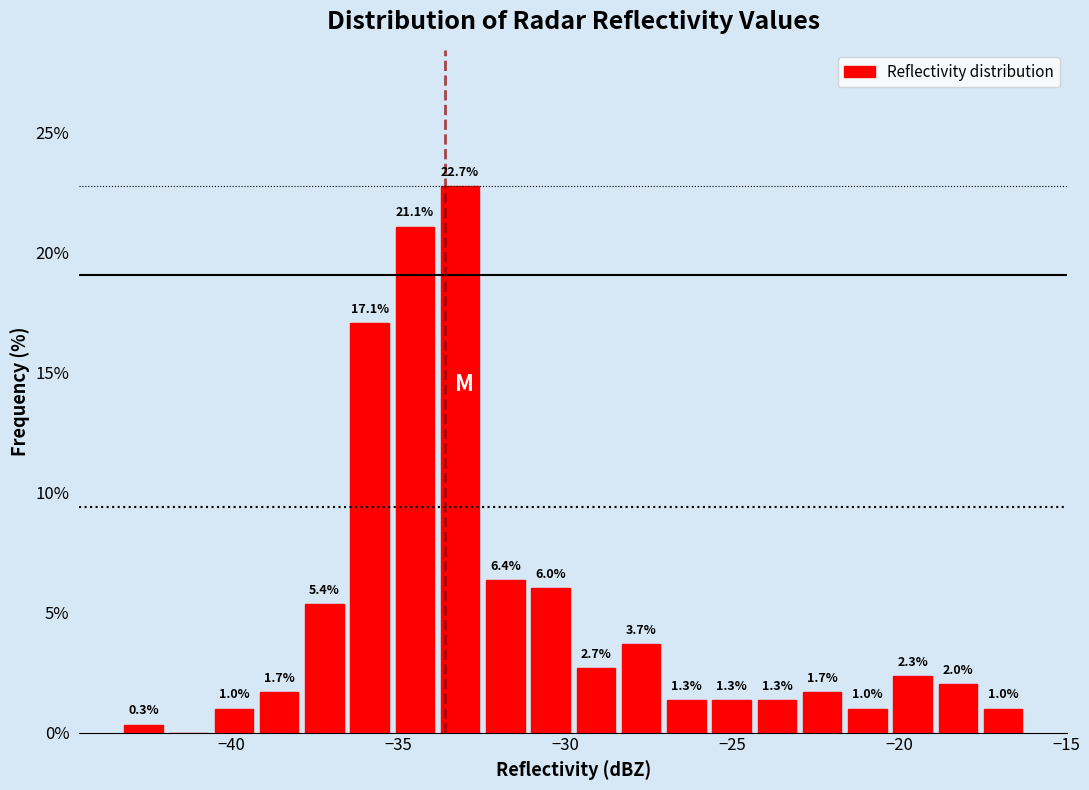

Read against the x-axis, roughly where is the centre of the tallest bar?

-33.0